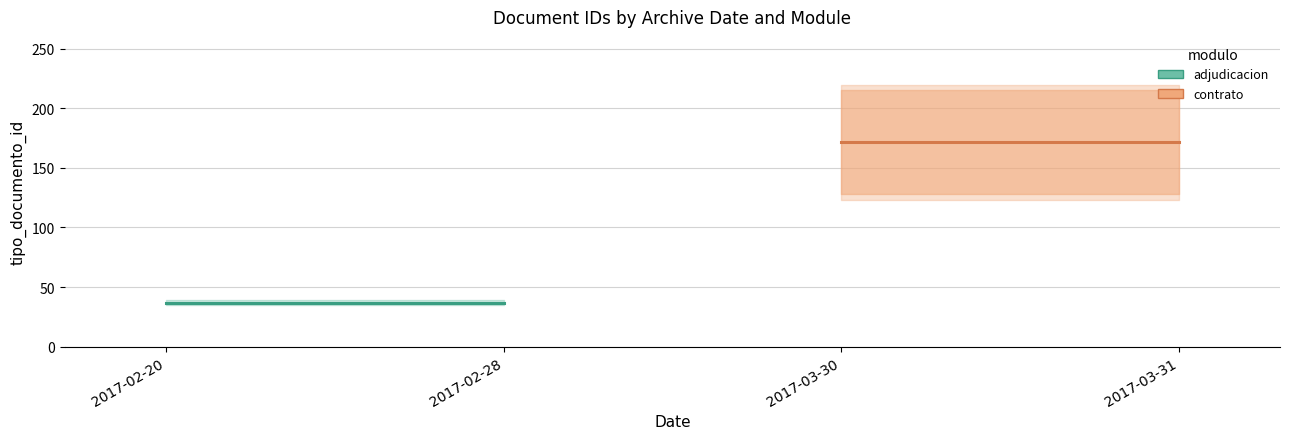

True or false: contrato has a value of 289.0 at 2017-03-30.

False